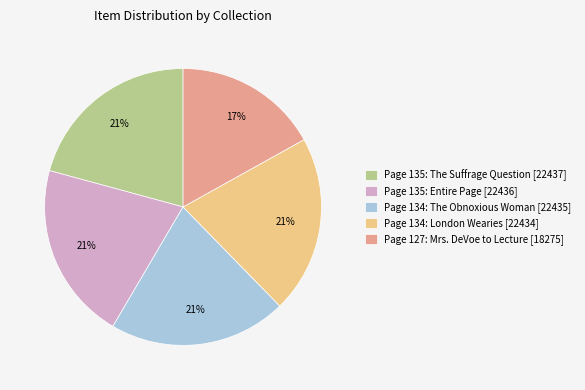

To the nearest percent, what percentage of the pie is Page 127: Mrs. DeVoe to Lecture [18275]?

17%